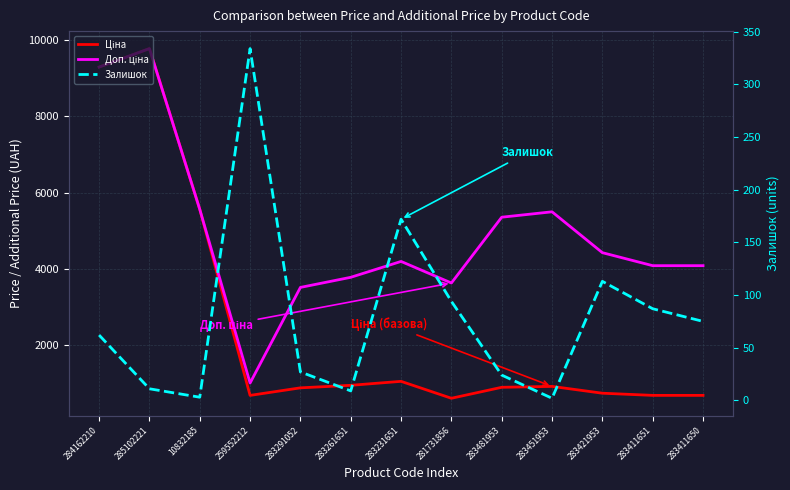

What is the value of the Ціна point at the 7th from the left?

1048.4